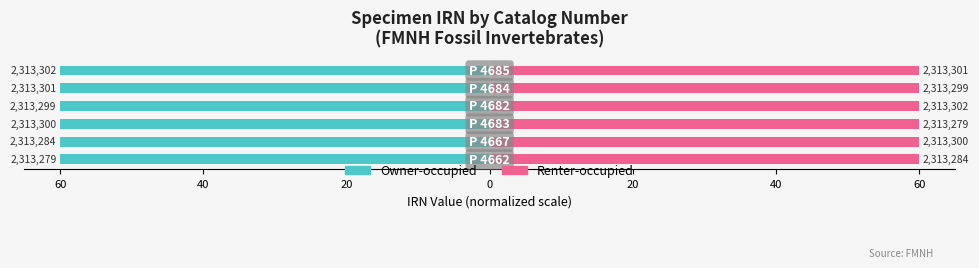

Is the value of Renter-occupied at 60 greater than the value of Owner-occupied at 20?

Yes